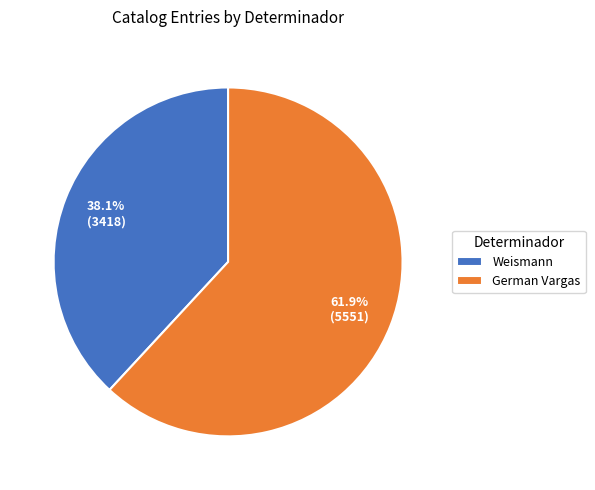

What percentage is the Weismann slice, to the nearest percent?

38%